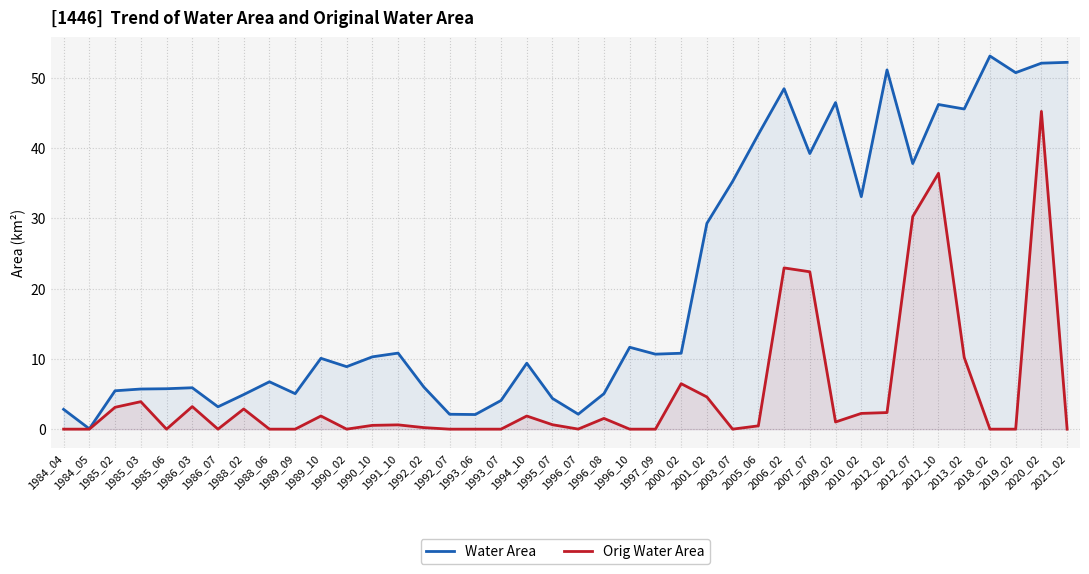

In Water Area, how many points are higher than both neighbors (excluding endpoints)?

11